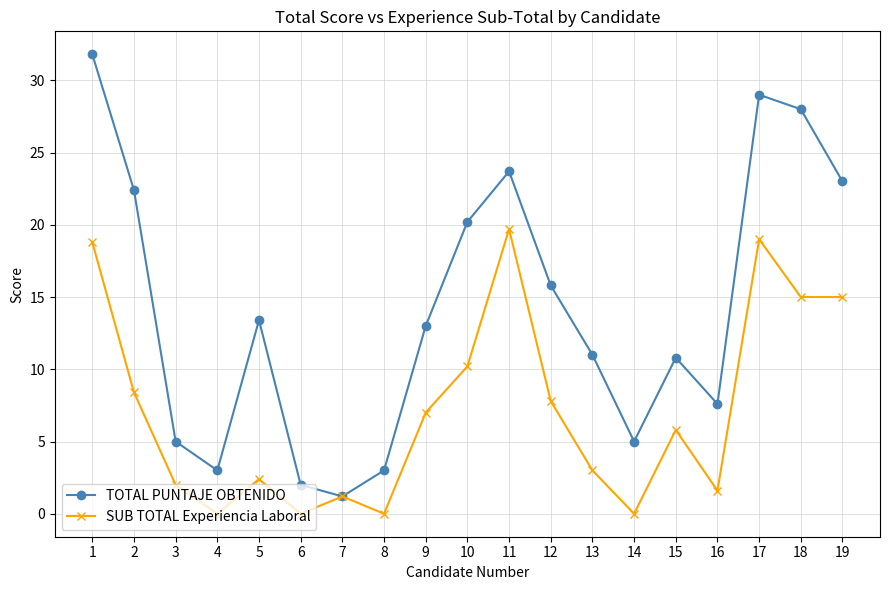

Which series has the largest total across all categories?

TOTAL PUNTAJE OBTENIDO